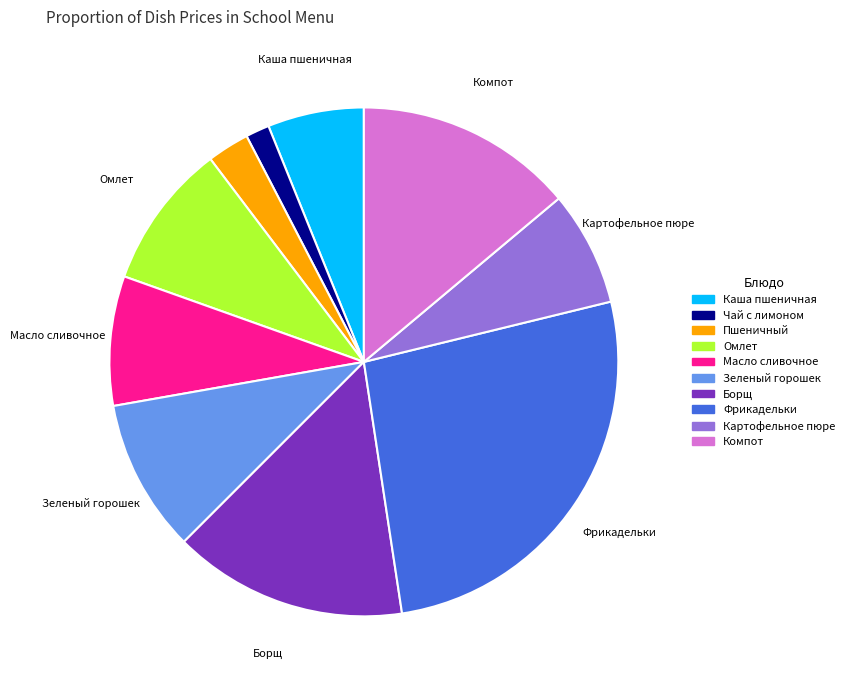

Which has a higher value, Зеленый горошек or Масло сливочное?

Зеленый горошек